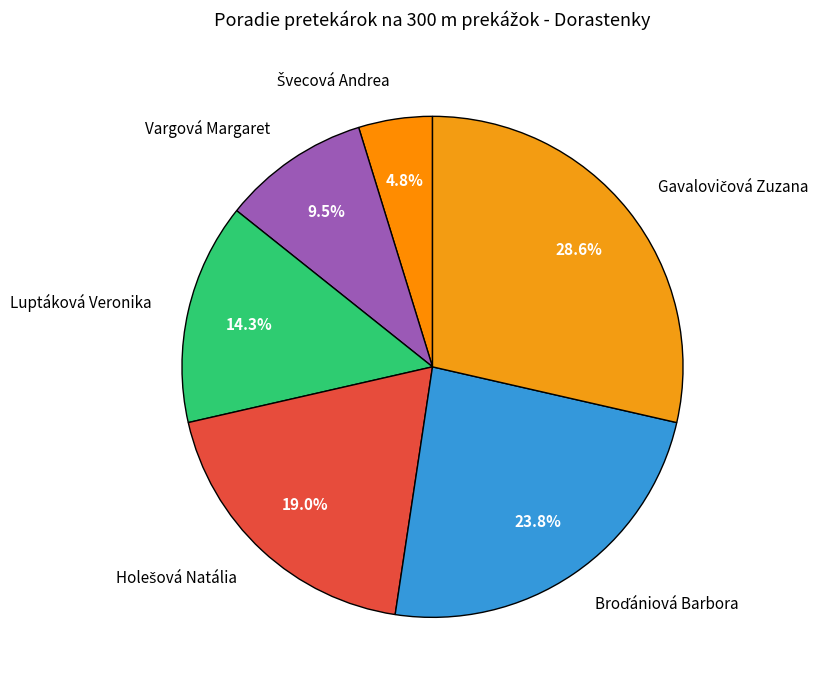

To the nearest percent, what portion does Luptáková Veronika represent?

14%